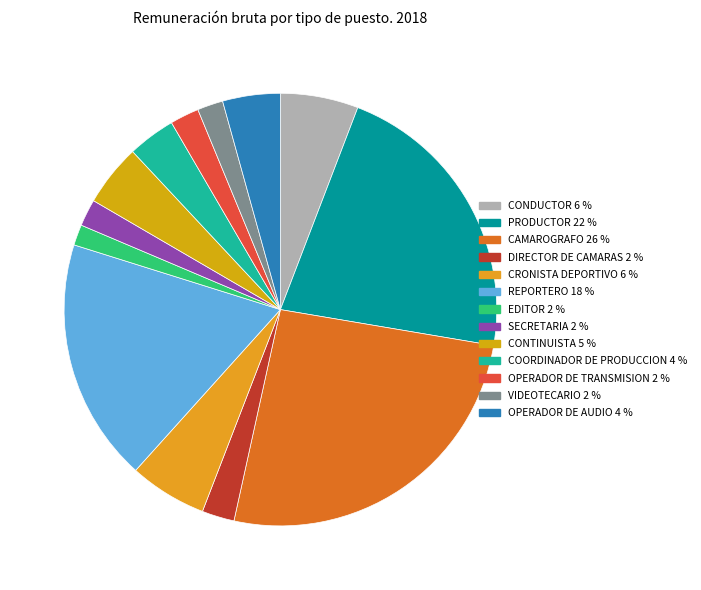

Count the number of slices in the pie.

13